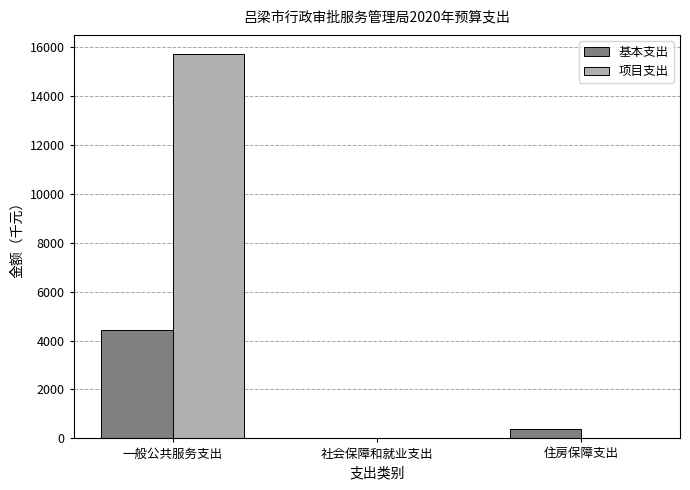

What is the sum of the 项目支出 values at 一般公共服务支出 and 社会保障和就业支出?

15709.0